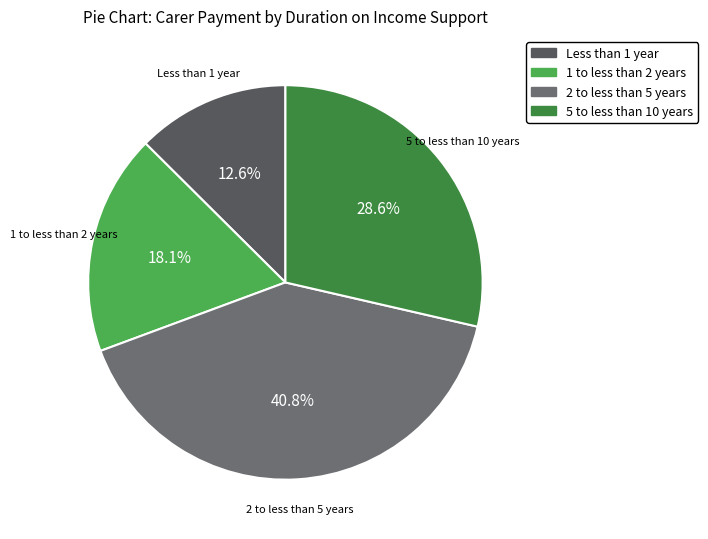

Is there any slice that represents more than half of the pie?

No